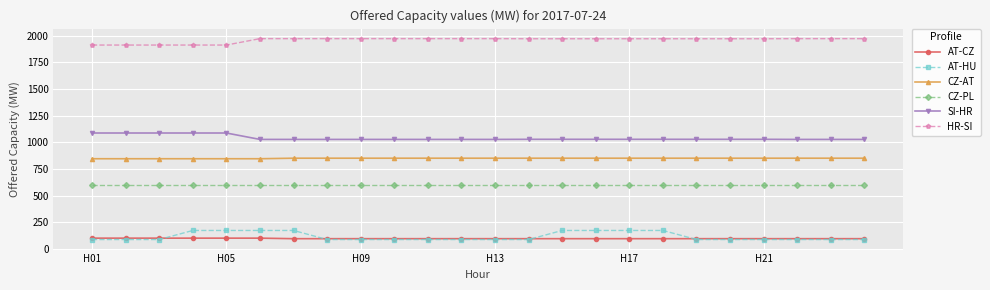

Count the CZ-AT values in the range 852 to 853.

18